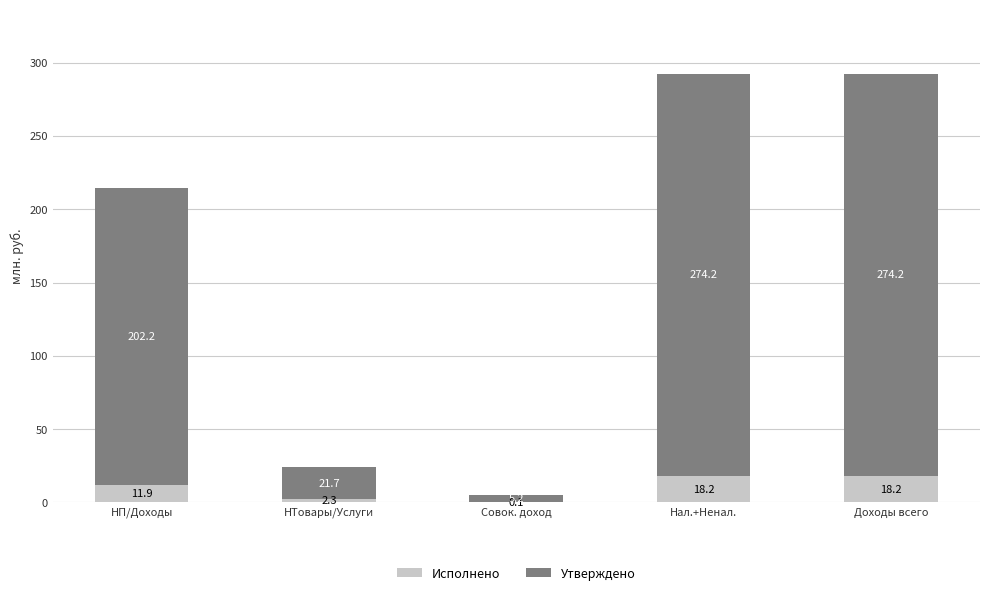

At which label is Исполнено closest to 9?

НП/Доходы